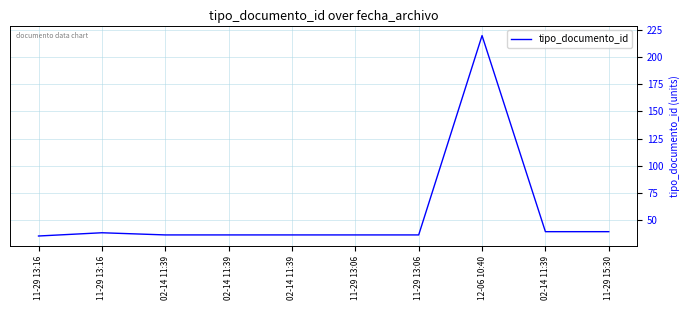

Does the chart display data point markers on the line(s)?

No